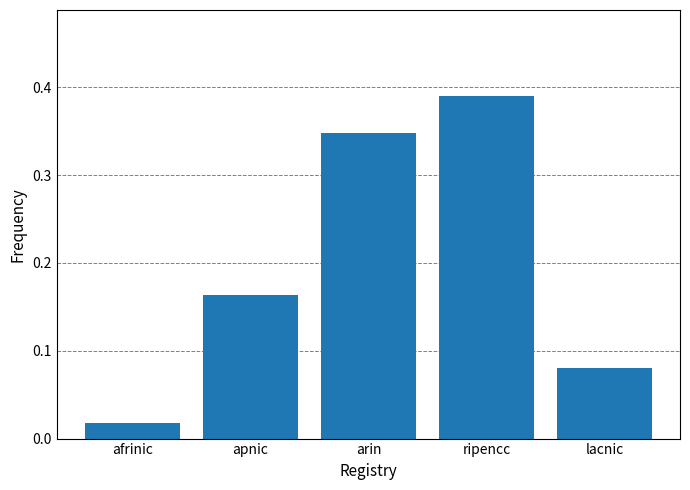

What position from the right is lacnic?

1